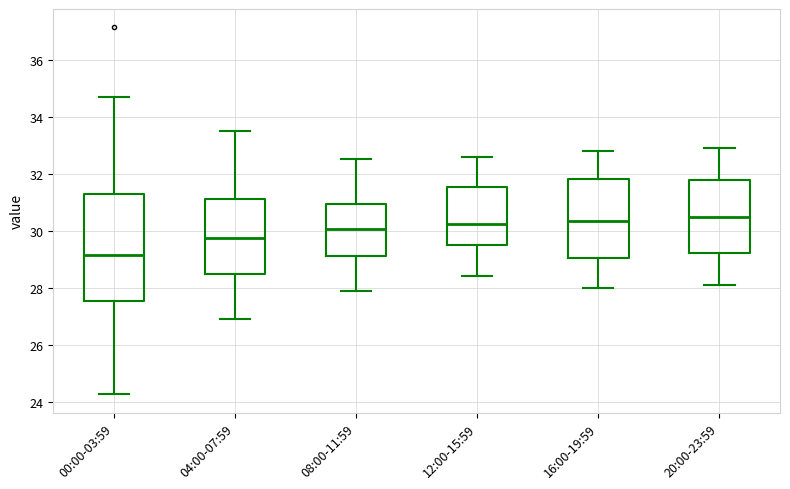

Where does the median line of the box for 00:00-03:59 sit on the y-axis? The values are not printed on the chart, so give them approximately, as read against the axis.

29.2